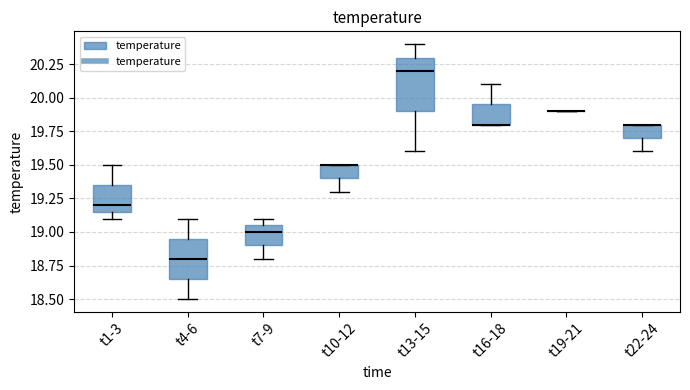

Where does the lower whisker of the box for t7-9 end on the y-axis? The values are not printed on the chart, so give them approximately, as read against the axis.

18.80